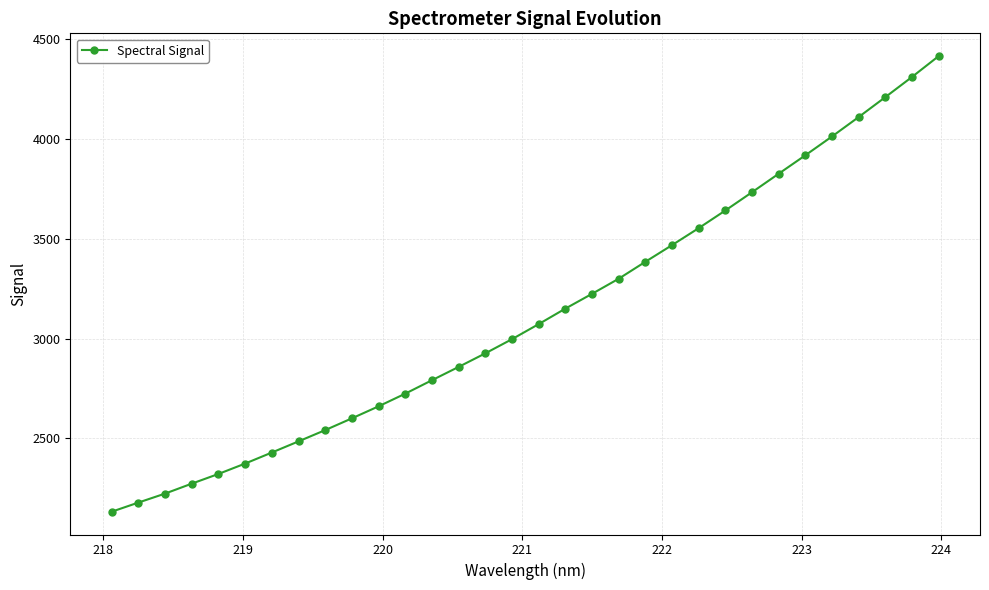

Count the number of values greater than 3073.

16